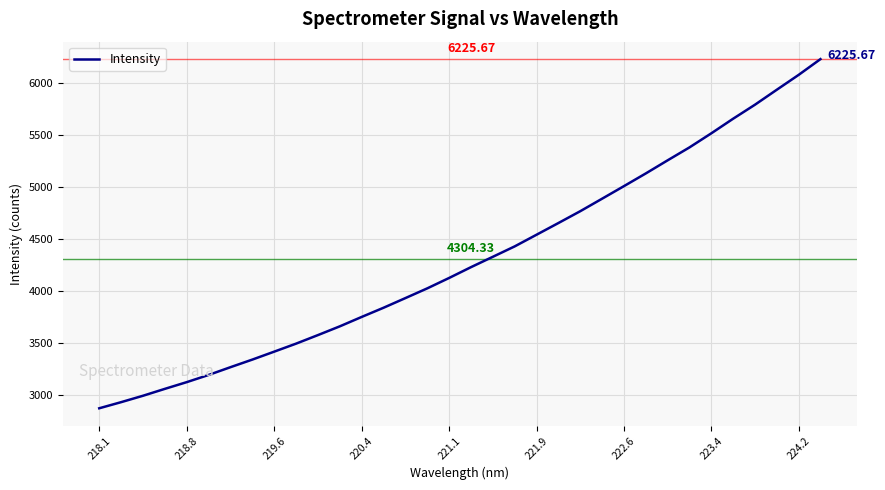

What is the difference between the maximum and minimum values?

3354.2